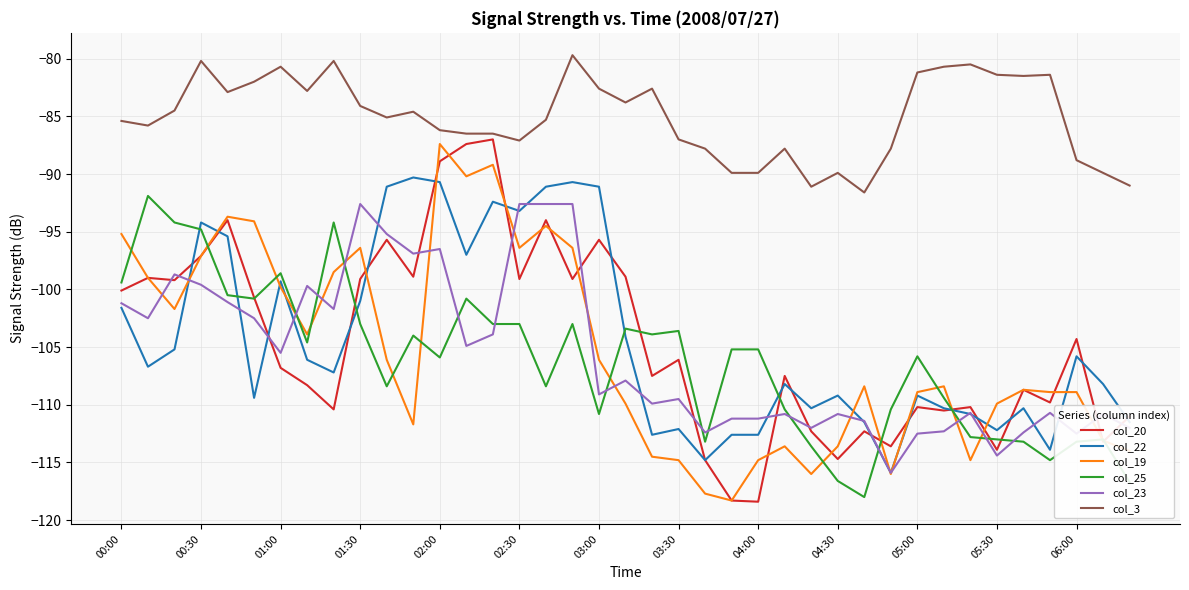

True or false: col_22 and col_3 cross at least once.

False